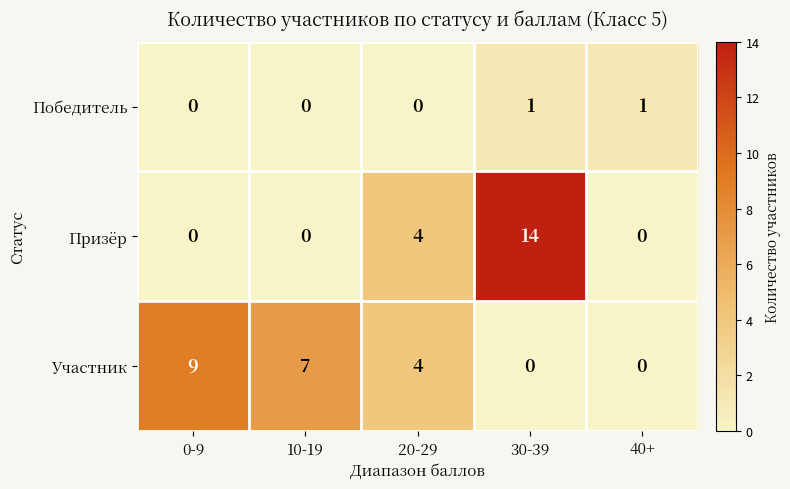

At which category does the chart reach its peak across all series?

30-39